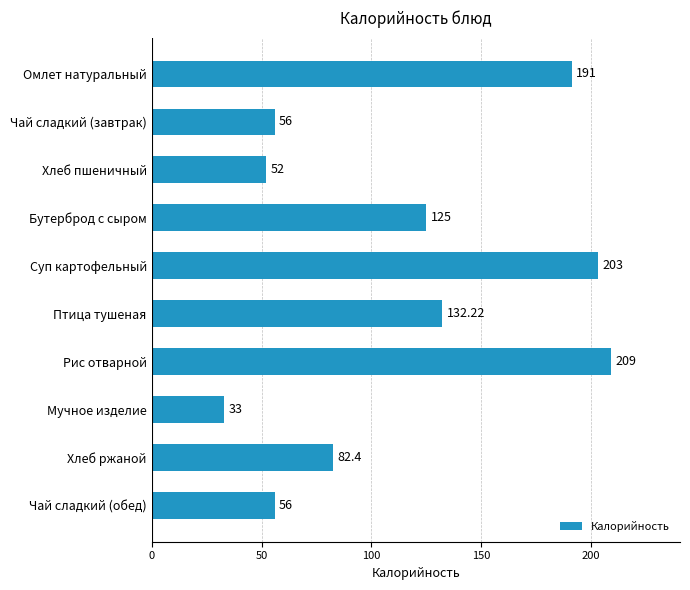

Between Бутерброд с сыром and Чай сладкий (обед), which is larger?

Бутерброд с сыром